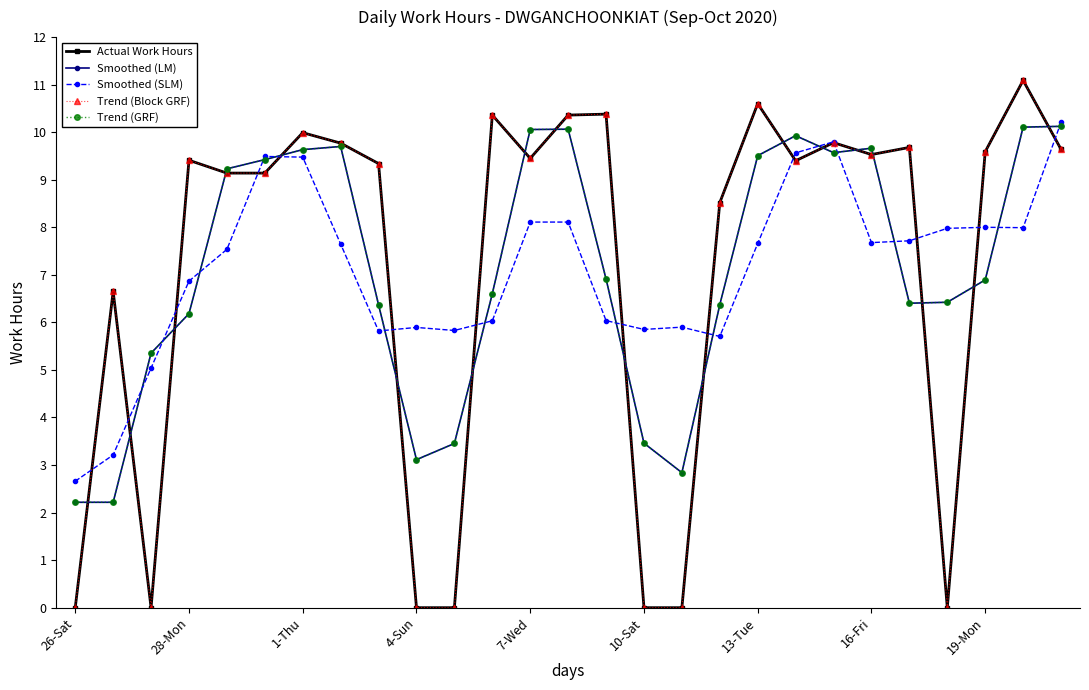

True or false: Trend (Block GRF) has more than 1 interior local peaks.

True